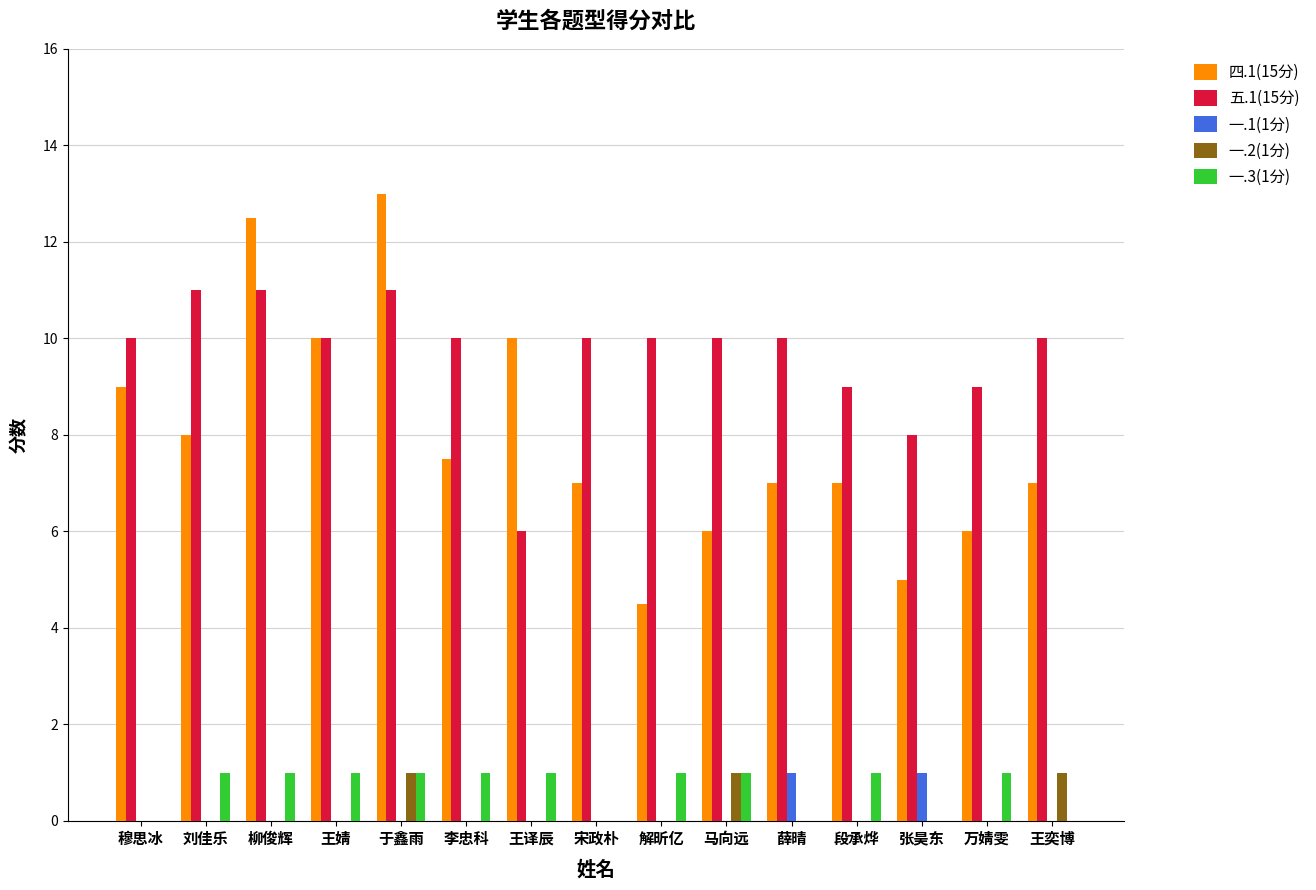

Which series has the largest total across all categories?

五.1(15分)